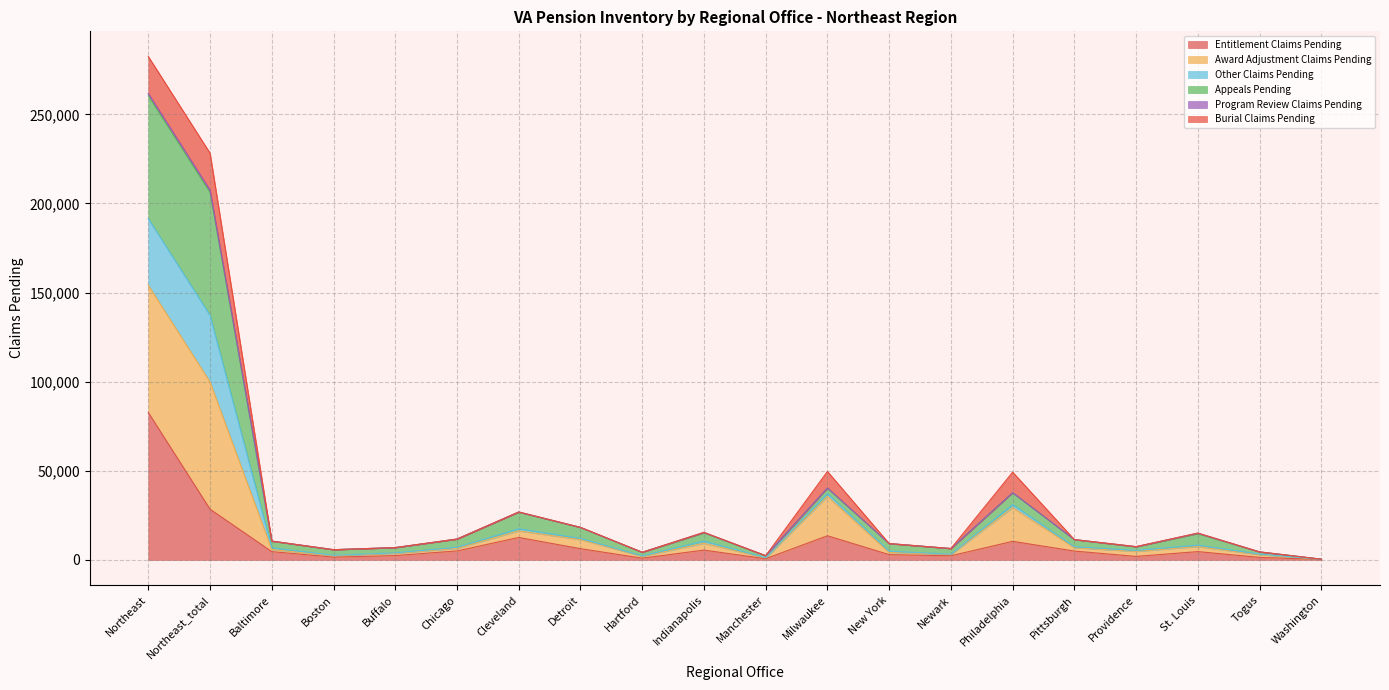

What is the difference between the Entitlement Claims Pending values at Milwaukee and Manchester?

12888